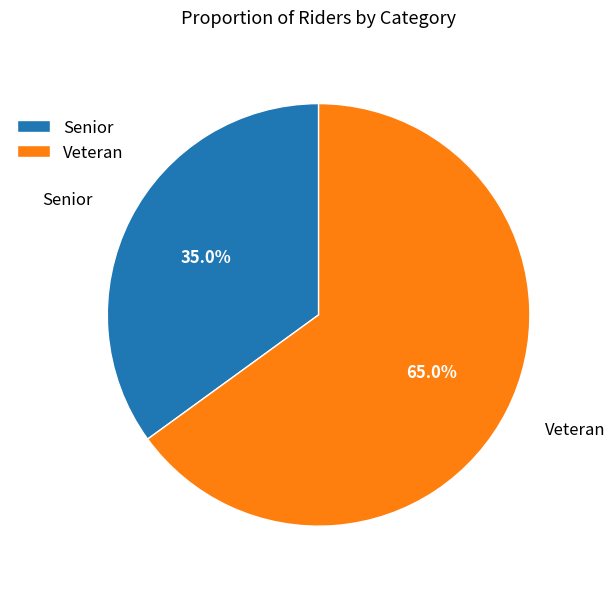

Rank the categories by value from highest to lowest.

Veteran, Senior